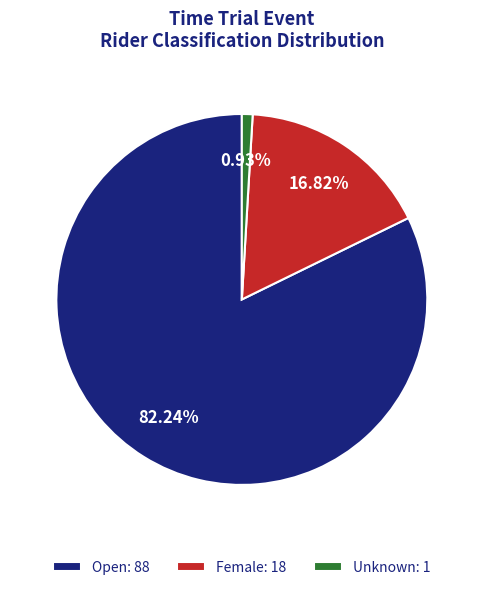

Rank the categories by value from lowest to highest.

Unknown, Female, Open